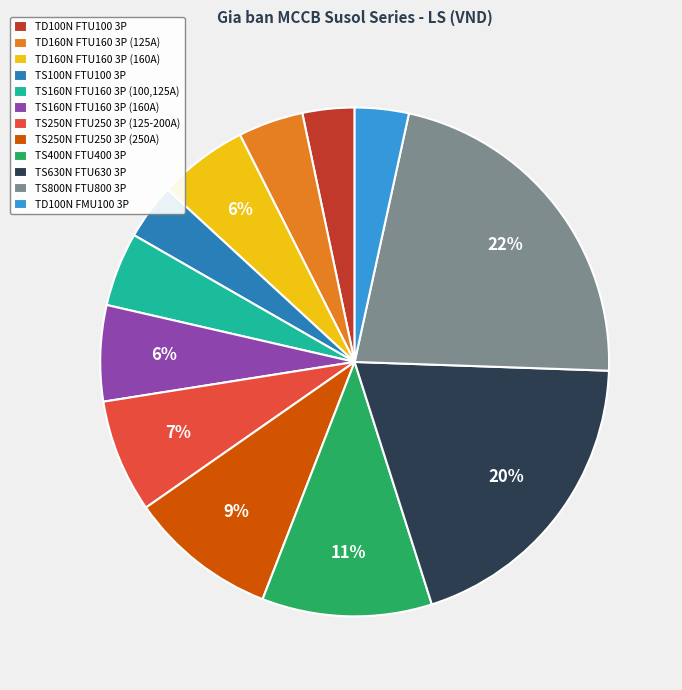

Does TS100N FTU100 3P represent more than half of the total?

No